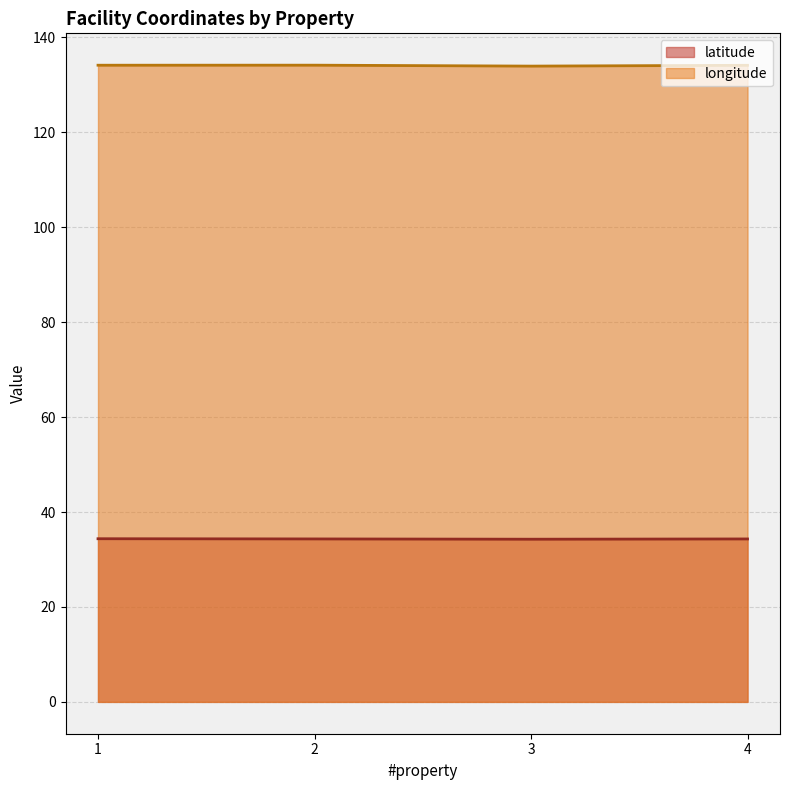

Reading right to left, list all the values displayed in this chart.

latitude: 4=34.3	3=34.3	2=34.3	1=34.4
longitude: 4=134.1	3=134.0	2=134.1	1=134.1